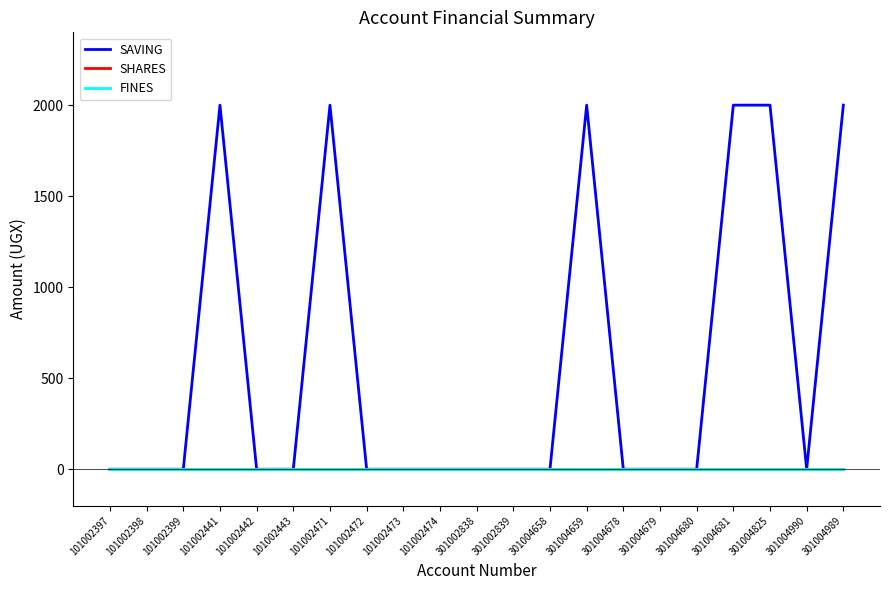

Is this an area chart (filled region under the line)?

No